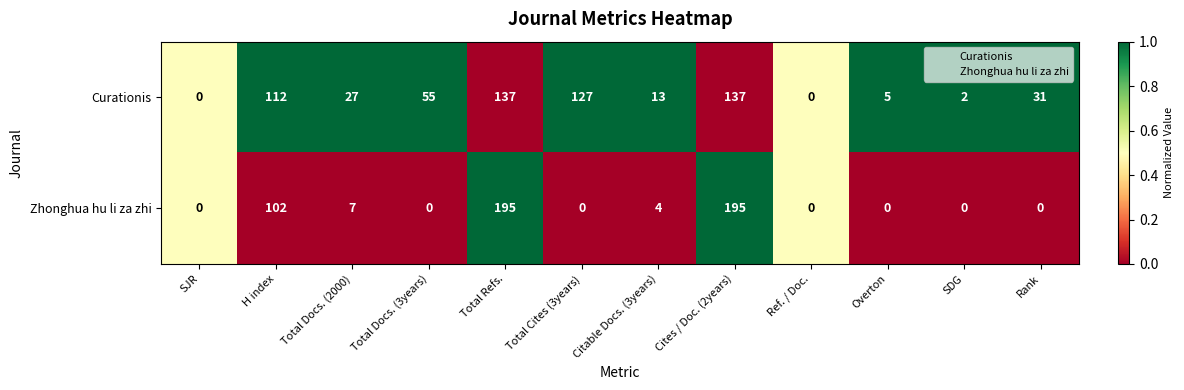

What is the maximum value for Zhonghua hu li za zhi?

195